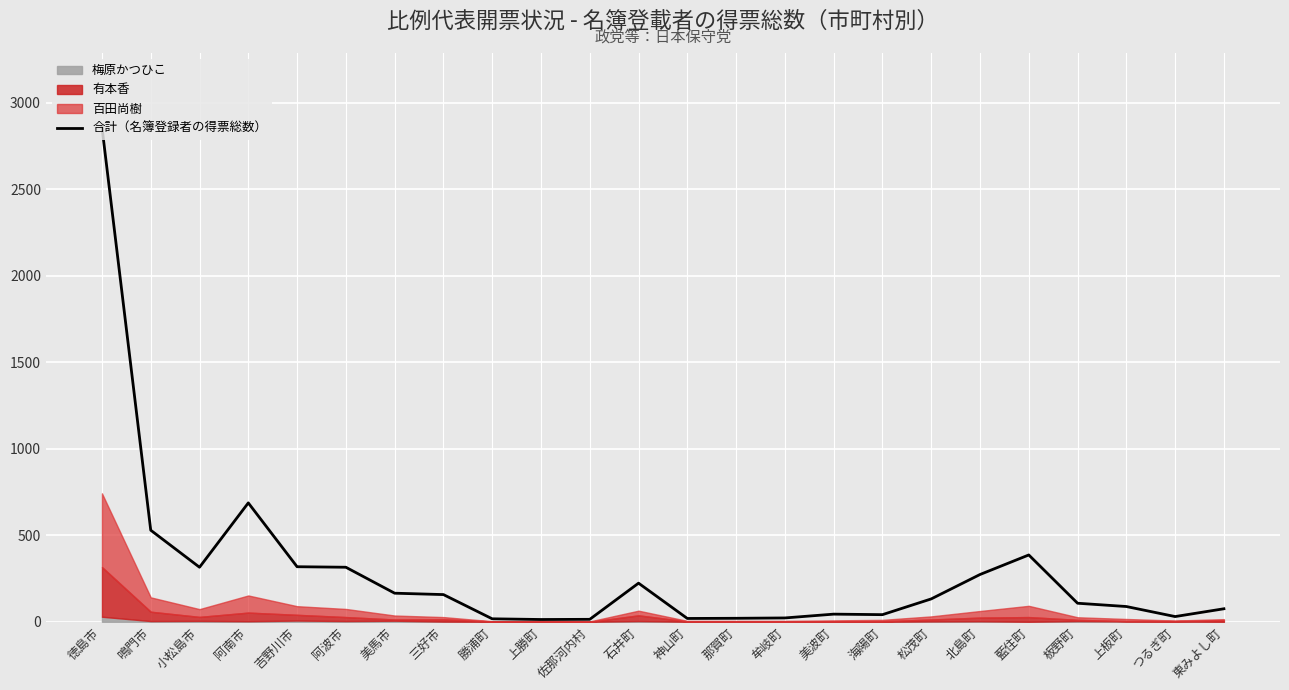

What is the minimum value shown in the chart?

13.0